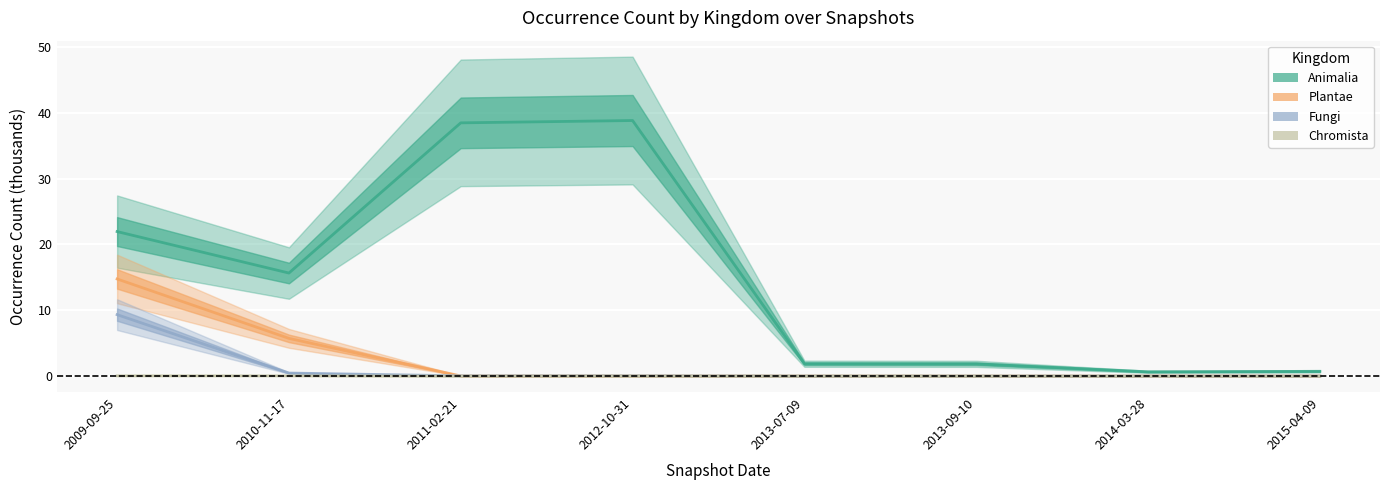

Rank the series at 2014-03-28 from lowest to highest value.

Plantae, Fungi, Chromista, Animalia